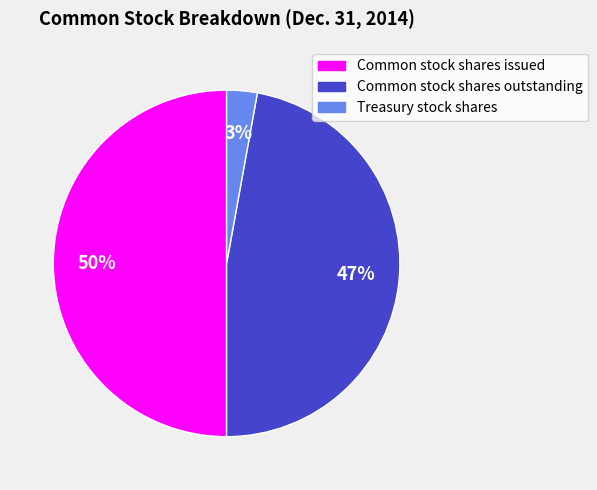

Do Treasury stock shares and Common stock shares issued together represent more than half of the pie?

Yes